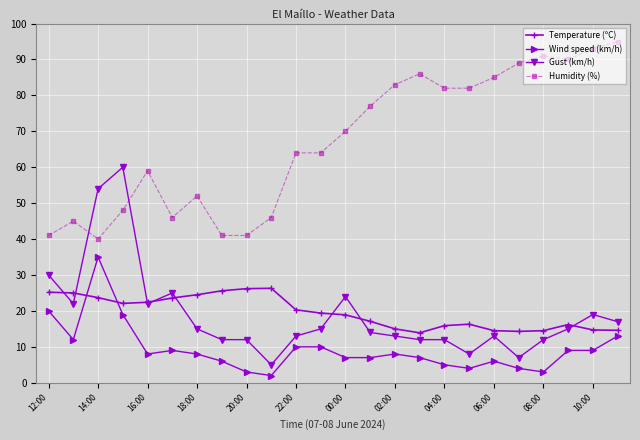

What is the value of the Temperature (ºC) point at the 13th from the left?

18.9